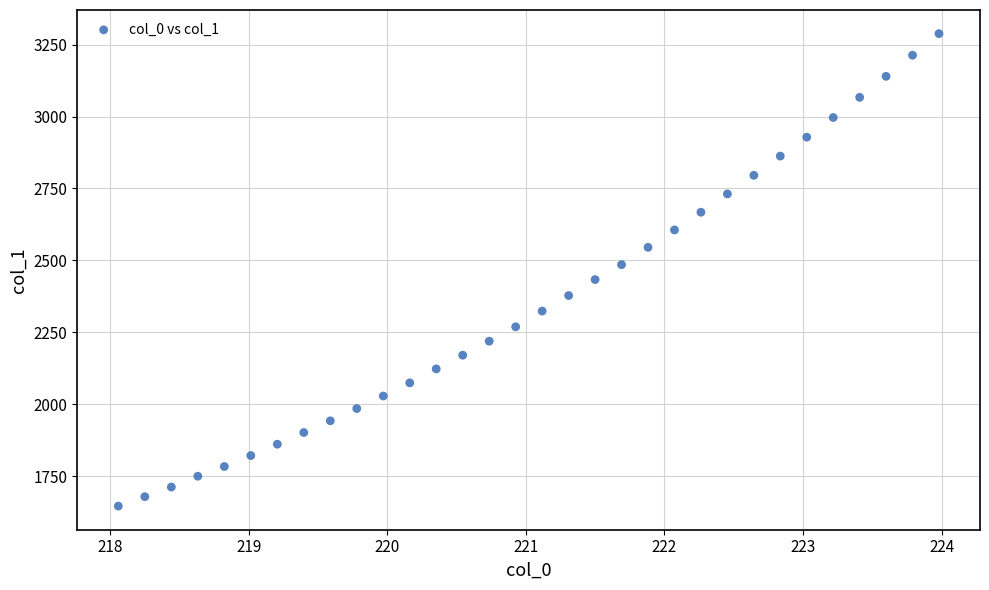

What is the range of X values (max minus min)?

5.9